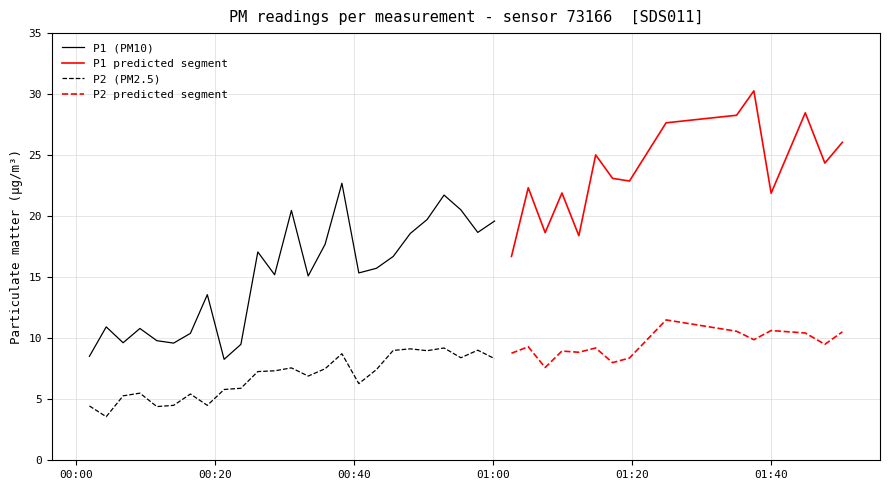

How many lines are shown in the chart?

2